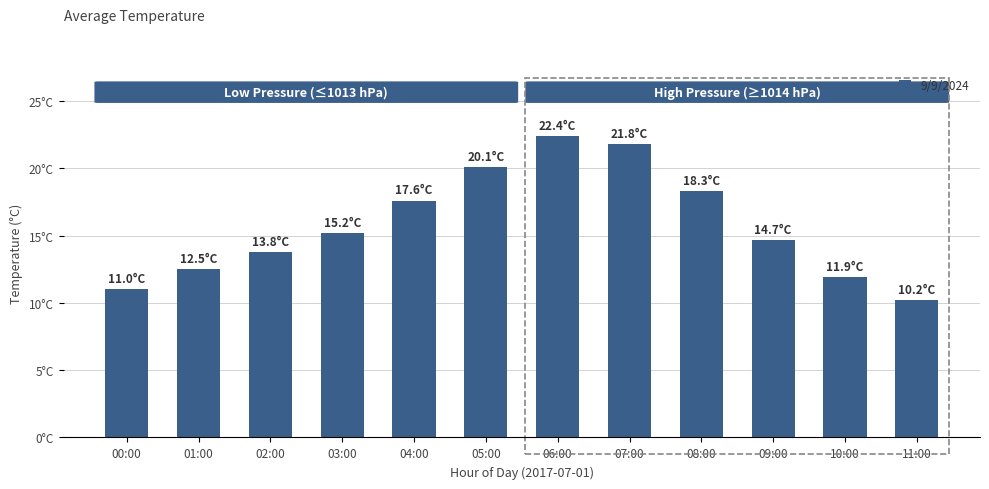

Are the bars horizontal?

No